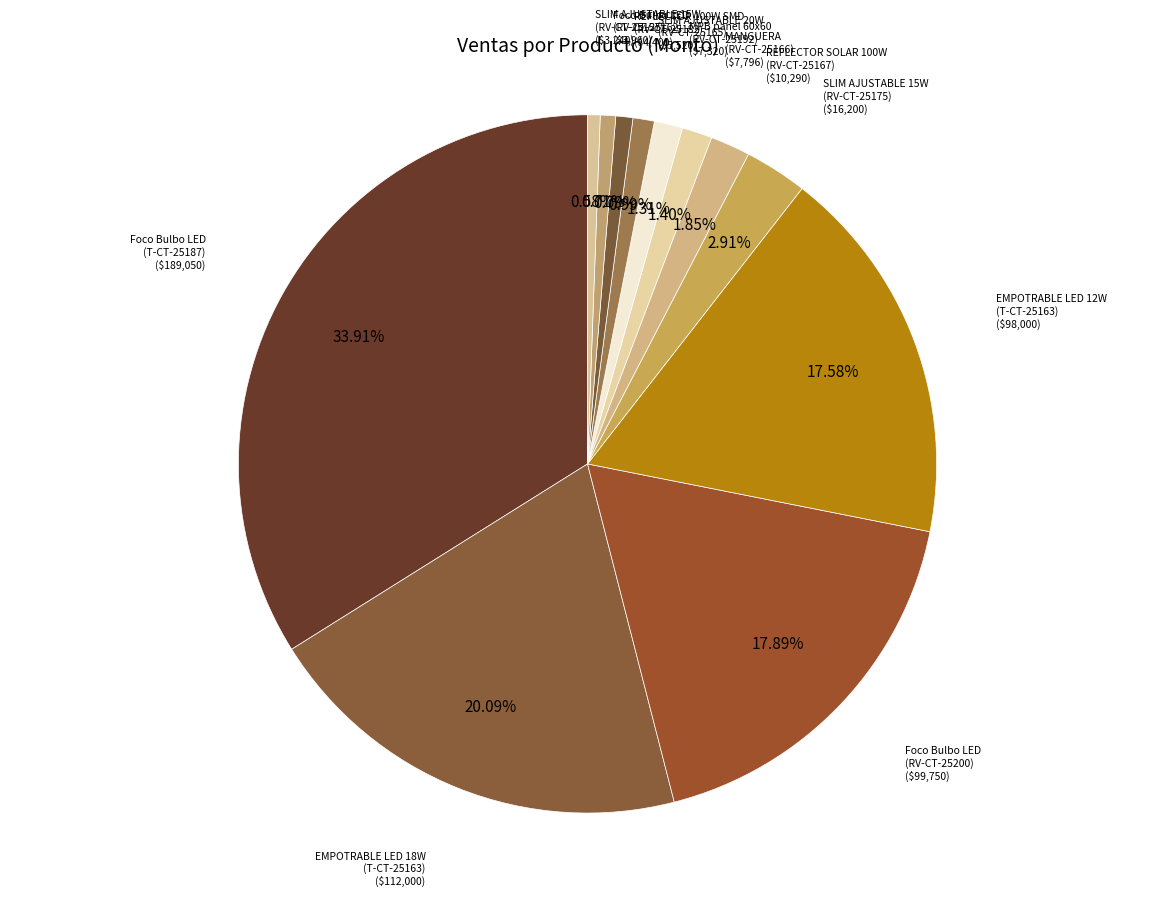

How many segments does this pie chart have?

12